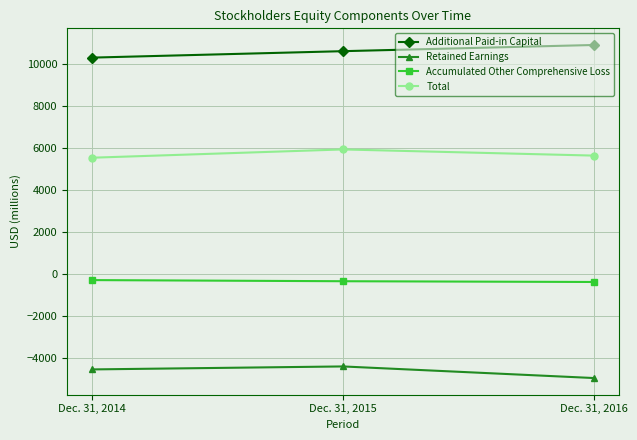

What is the difference between the highest and lowest values at Dec. 31, 2016?

15880